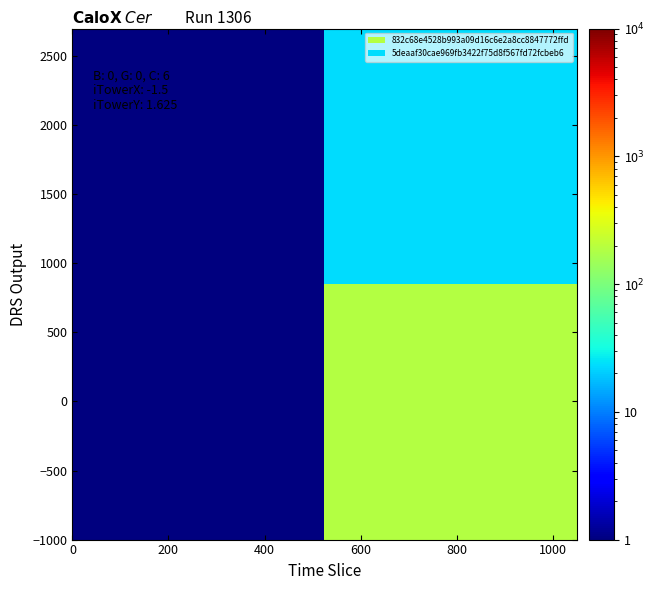

What is the smallest value displayed?

1